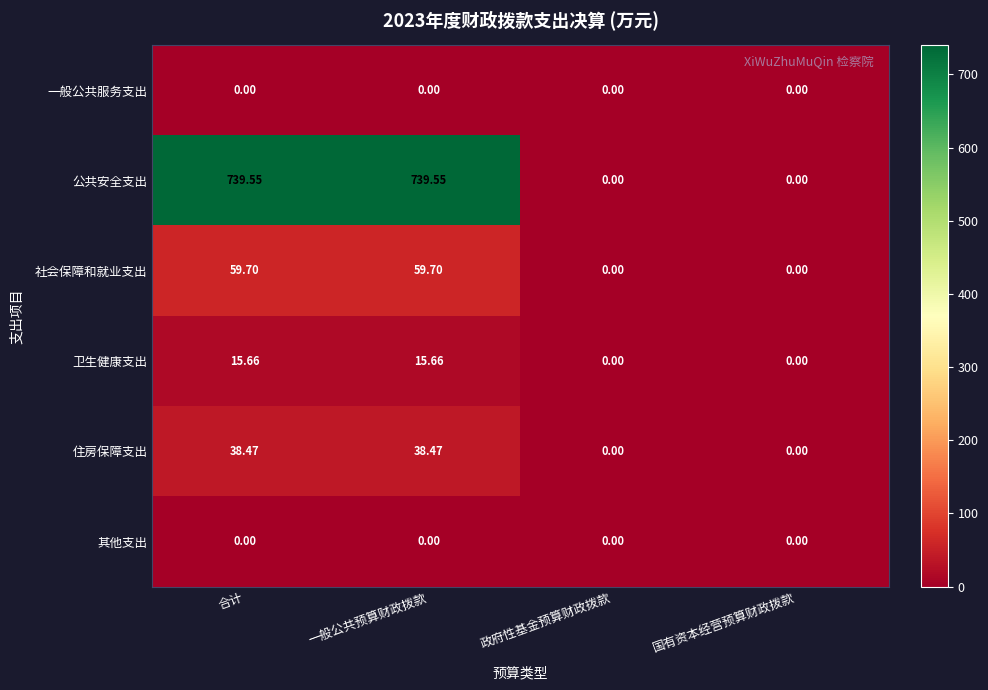

Is the value of 一般公共服务支出 at 政府性基金预算财政拨款 greater than the value of 住房保障支出 at 一般公共预算财政拨款?

No